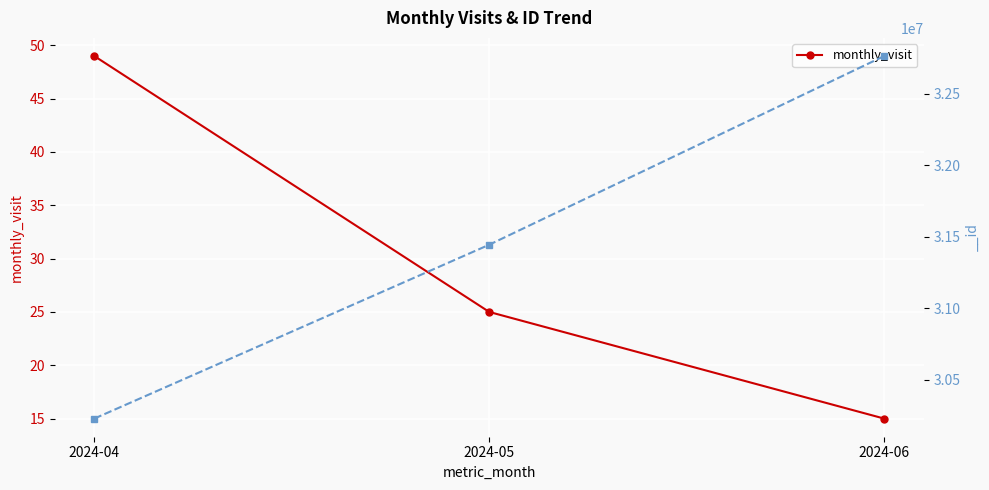

Does the chart display data point markers on the line(s)?

Yes